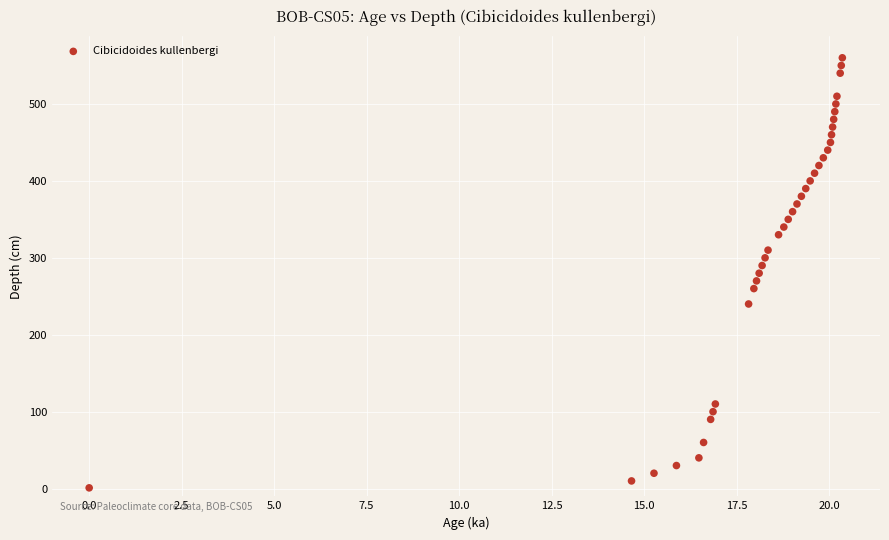

What is the range of Y values (max minus min)?

559